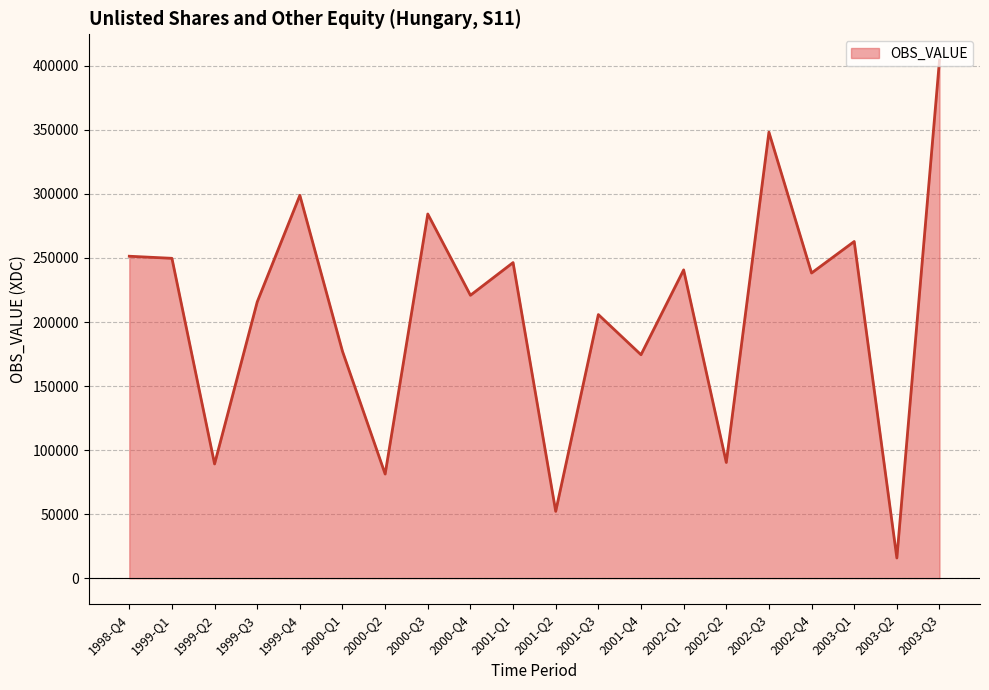

What is the difference between the values at 2000-Q2 and 2000-Q4?

139535